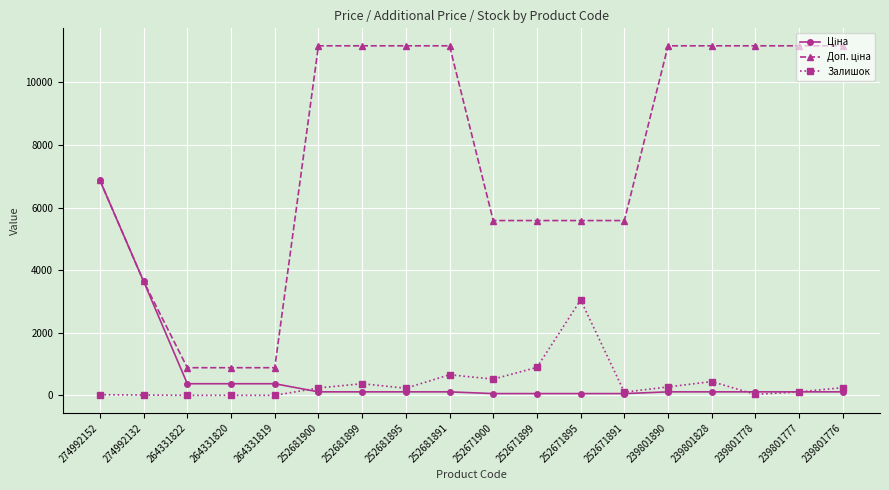

How many categories are shown in the chart?

18